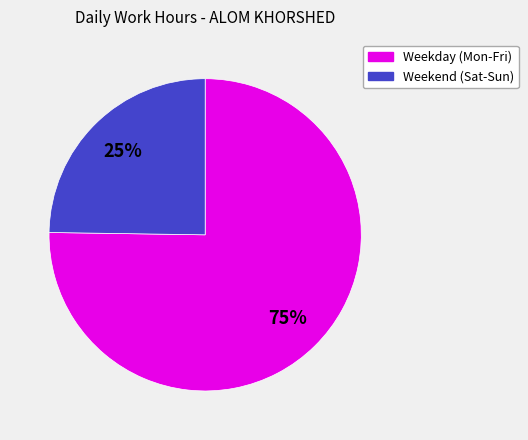

To the nearest percent, what is the difference between the largest and smallest slice percentages?

50%